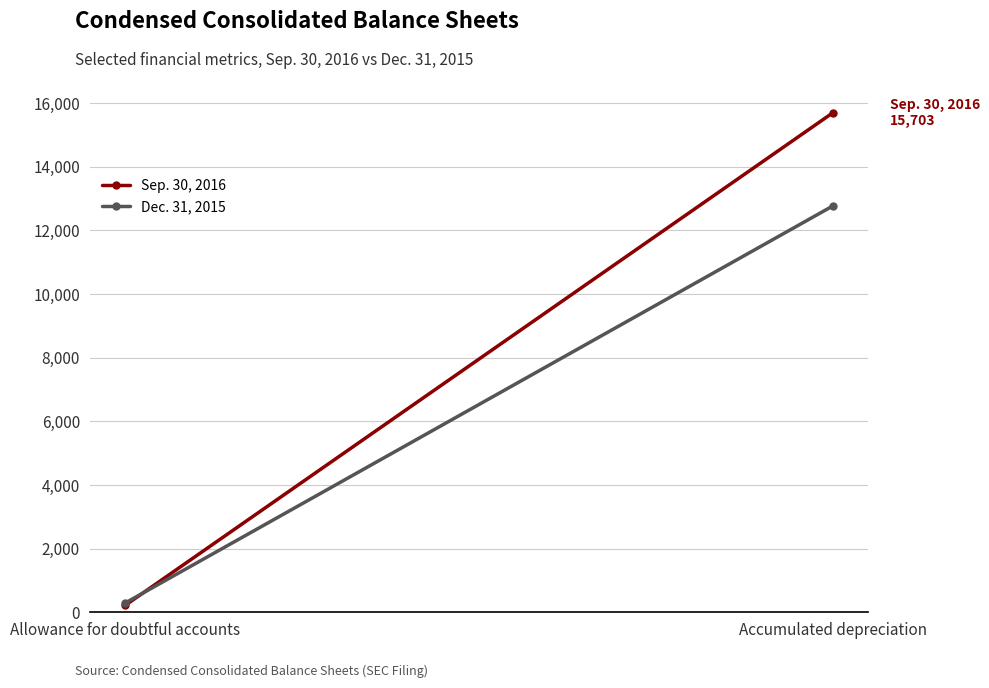

What is the sum of all Dec. 31, 2015 values?

13063